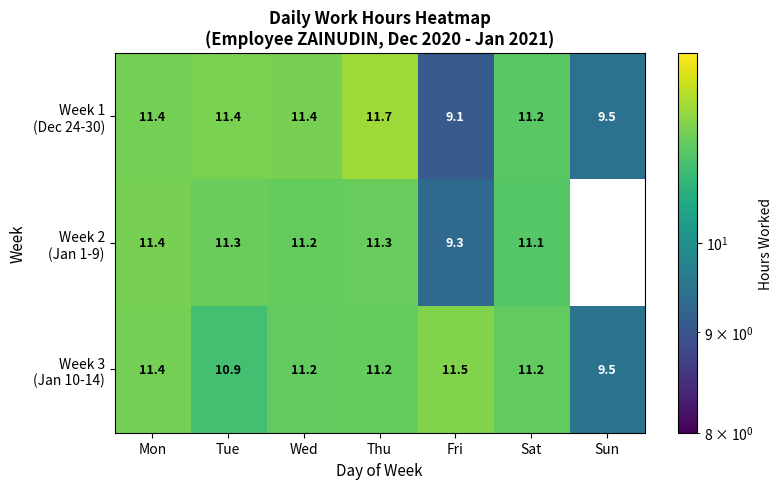

The Week 3 (Jan 10-14) series shows 11.2 at Thu. True or false?

True